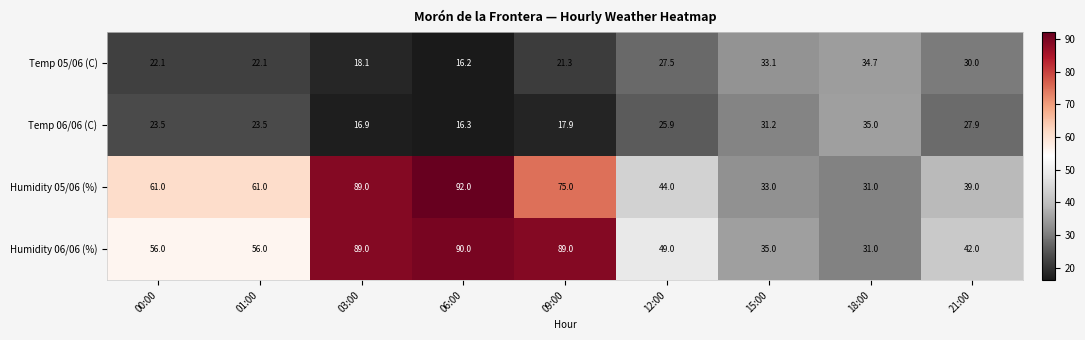

True or false: Temp 05/06 (C) has a value of 6.1 at 01:00.

False